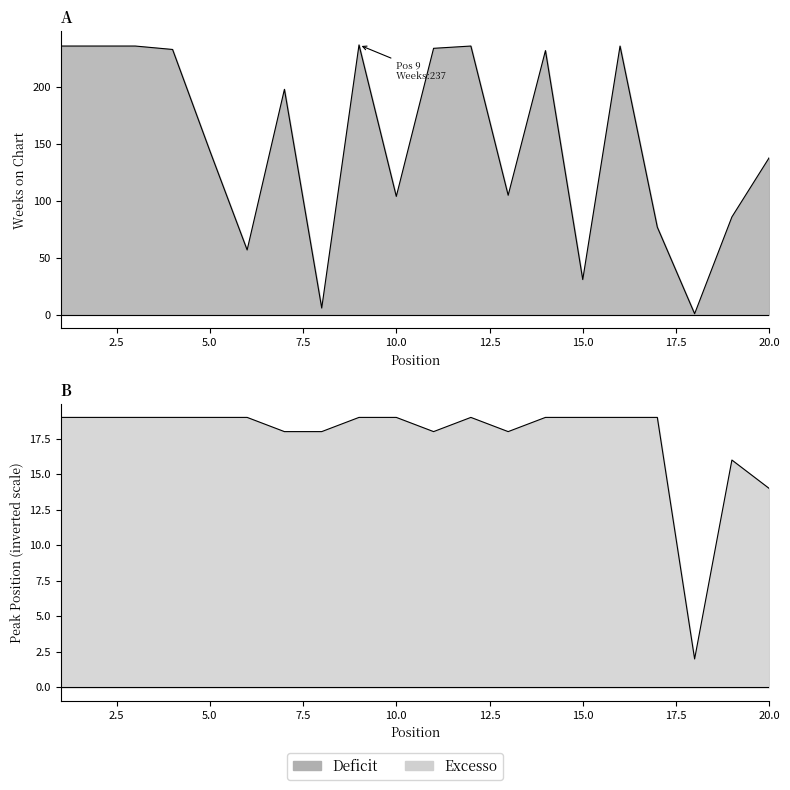

How many data points does each series have?

20